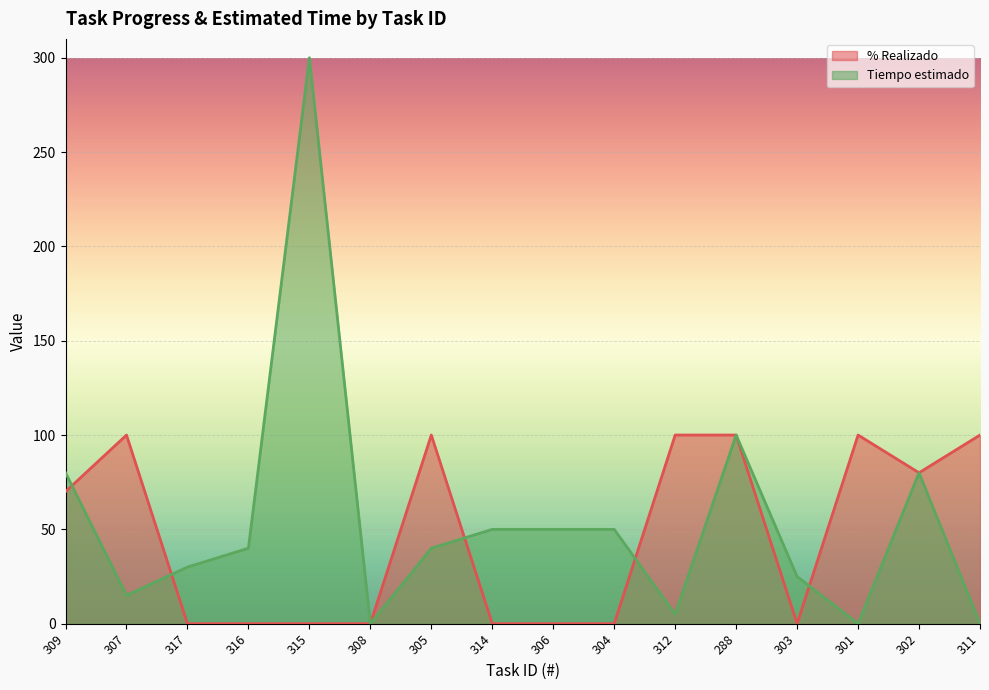

Between 306 and 316, which is larger?

306